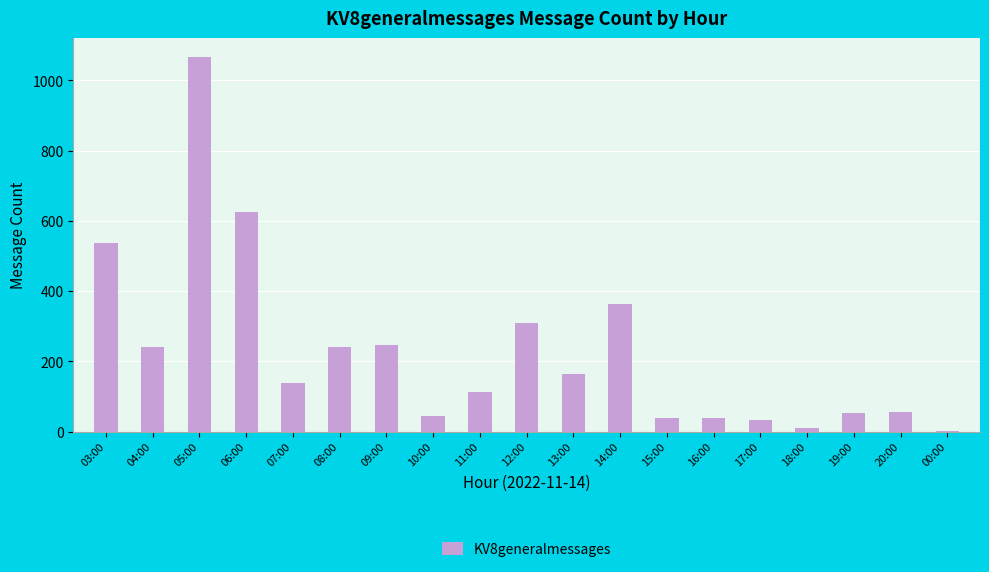

How many categories are shown in the chart?

19